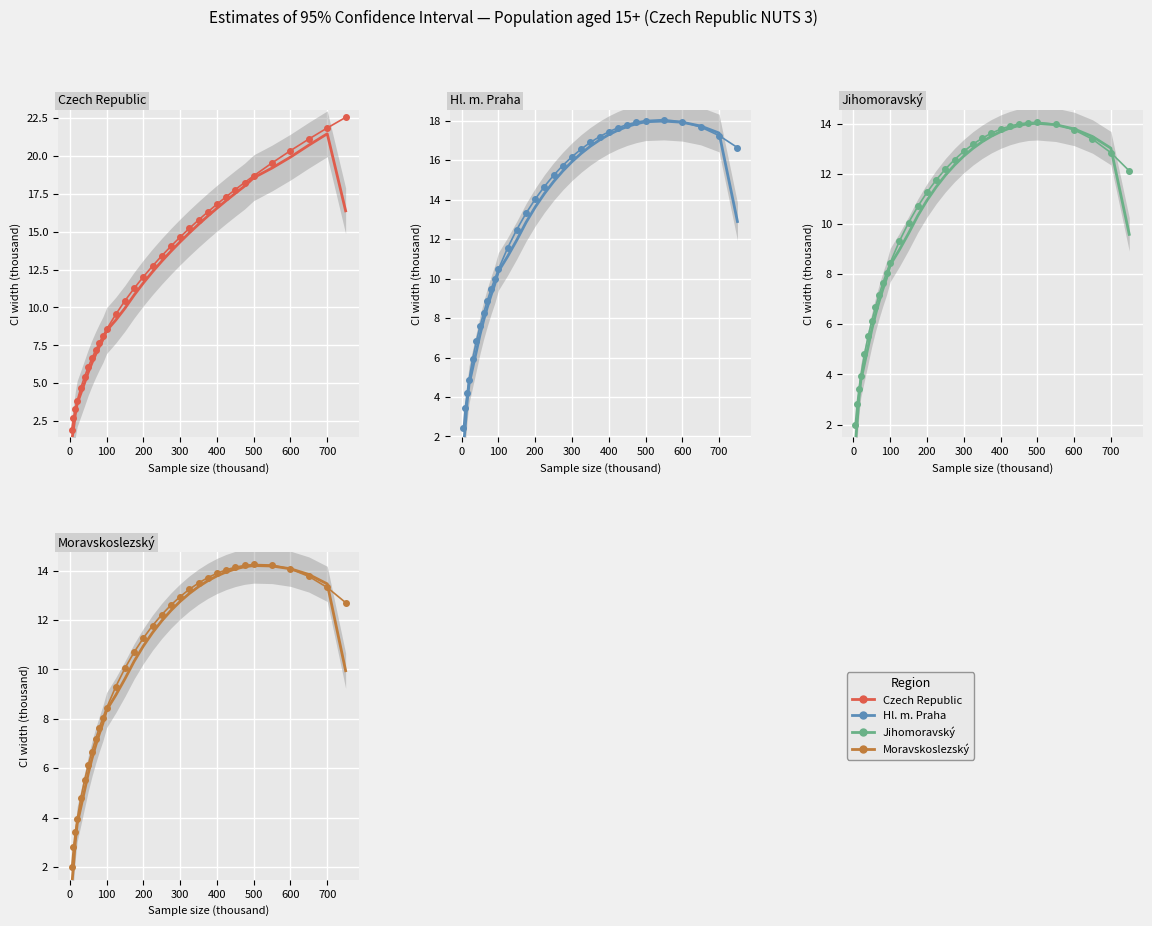

True or false: Moravskoslezský and Hl. m. Praha intersect in this chart.

False